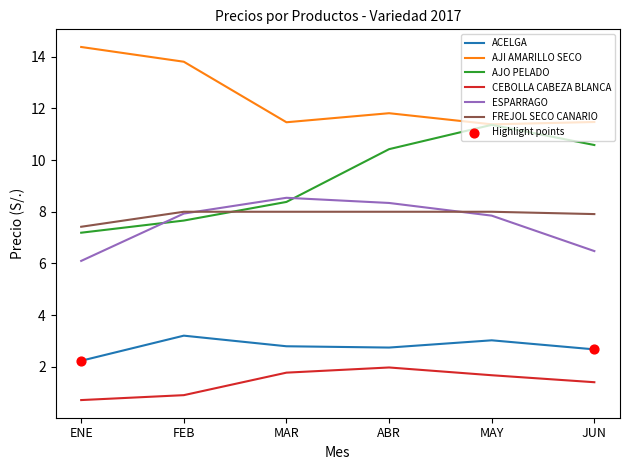

Is the value of CEBOLLA CABEZA BLANCA at ABR greater than the value of ESPARRAGO at MAR?

No